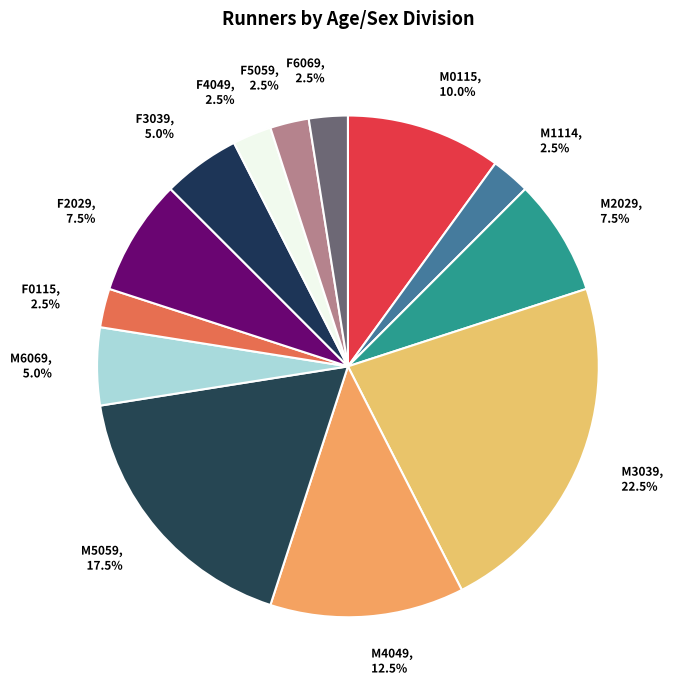

To the nearest percent, what is the average slice percentage?

8%